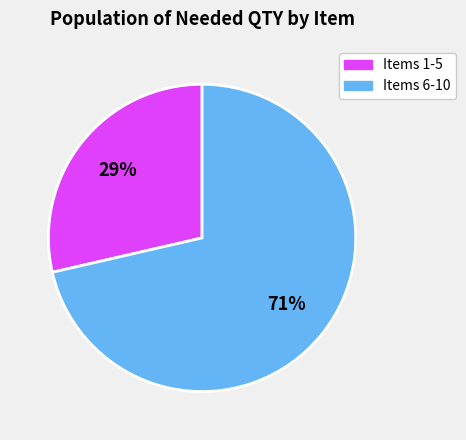

Does any single category account for the majority?

Yes